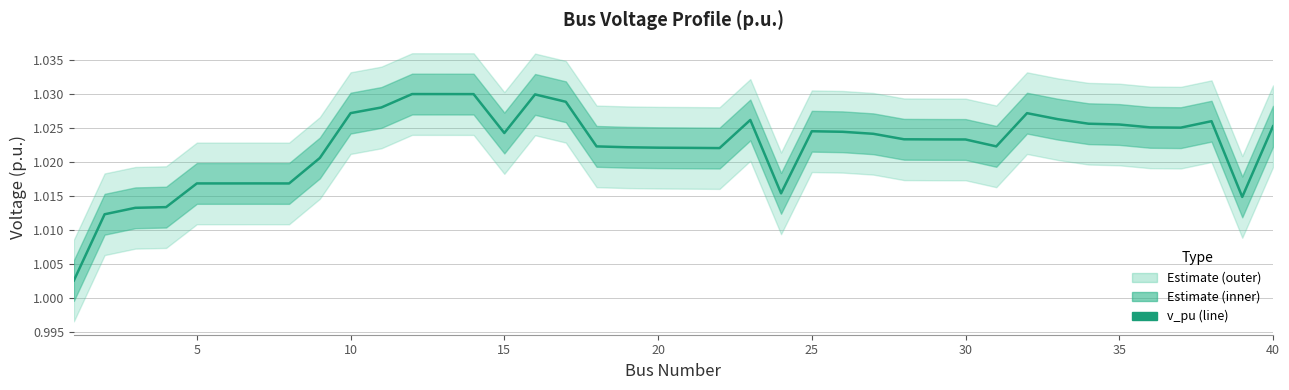

How many lines are shown in the chart?

1